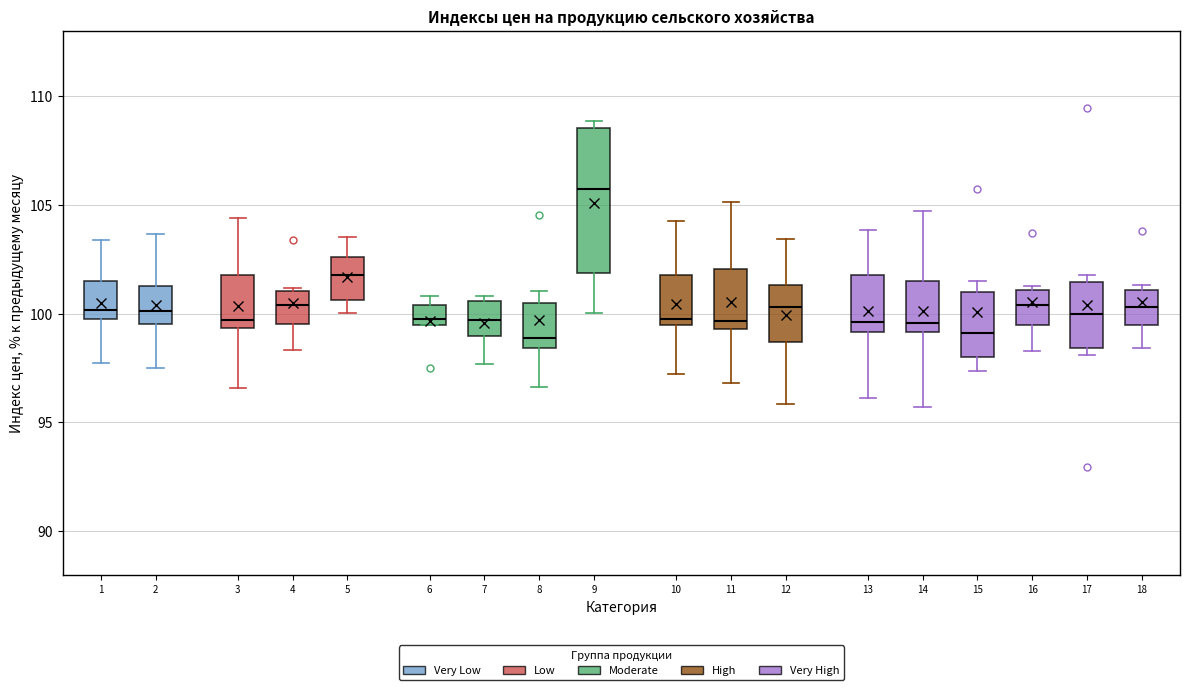

Reading left to right, read every box against the y-axis: the position of its median line, the range the box covers, and the ends of its whiskers. The values are not printed on the chart, so give them approximately, as read against the axis.

1: median 100.0, box 99.5 to 101.5, whiskers 97.5 to 103.5
2: median 100.0, box 99.5 to 101.5, whiskers 97.5 to 103.5
3: median 99.5 (just above the box's lower edge), box 99.5 to 102.0, whiskers 96.5 to 104.5
4: median 100.5, box 99.5 to 101.0, whiskers 98.5 to 101.0
5: median 102.0, box 100.5 to 102.5, whiskers 100.0 to 103.5
6: median 100.0, box 99.5 to 100.5, whiskers 99.5 to 101.0
7: median 99.5, box 99.0 to 100.5, whiskers 97.5 to 101.0
8: median 99.0, box 98.5 to 100.5, whiskers 96.5 to 101.0
9: median 105.5, box 102.0 to 108.5, whiskers 100.0 to 109.0
10: median 100.0, box 99.5 to 102.0, whiskers 97.0 to 104.0
11: median 99.5 (just above the box's lower edge), box 99.5 to 102.0, whiskers 97.0 to 105.0
12: median 100.5, box 98.5 to 101.5, whiskers 96.0 to 103.5
13: median 99.5, box 99.0 to 102.0, whiskers 96.0 to 104.0
14: median 99.5, box 99.0 to 101.5, whiskers 95.5 to 104.5
15: median 99.0, box 98.0 to 101.0, whiskers 97.5 to 101.5
16: median 100.5, box 99.5 to 101.0, whiskers 98.5 to 101.5
17: median 100.0, box 98.5 to 101.5, whiskers 98.0 to 102.0
18: median 100.5, box 99.5 to 101.0, whiskers 98.5 to 101.5